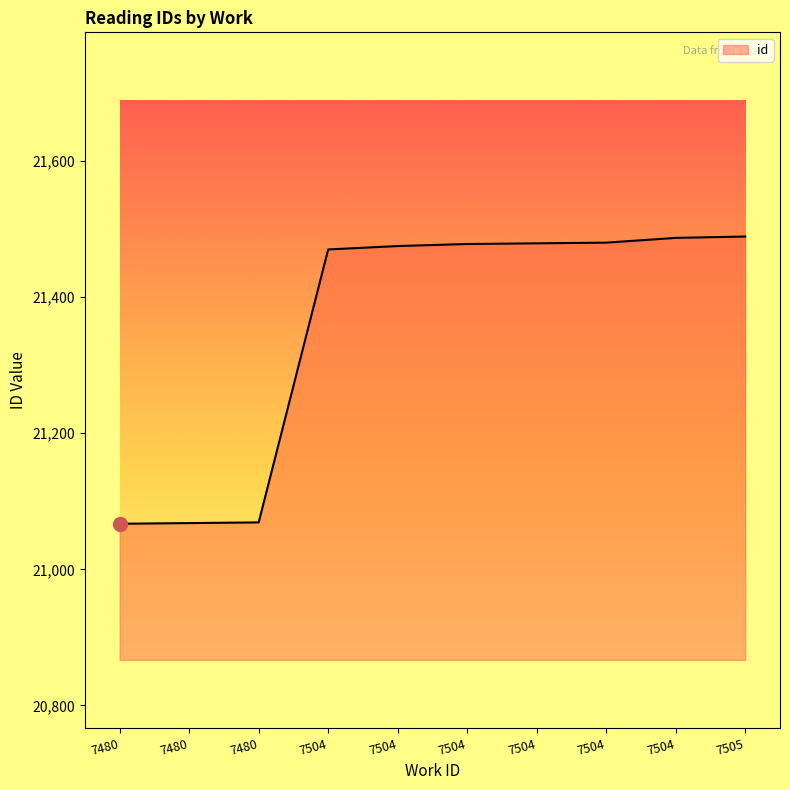

True or false: the data shows 21475 at 7504.

True